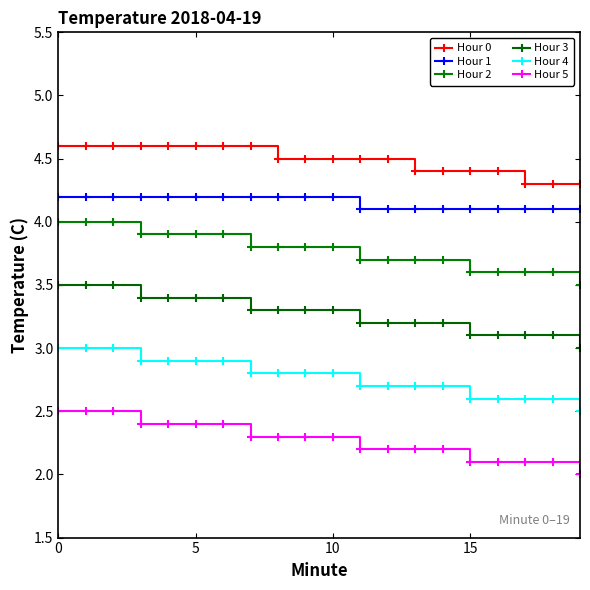

Does the chart have visible grid lines?

No